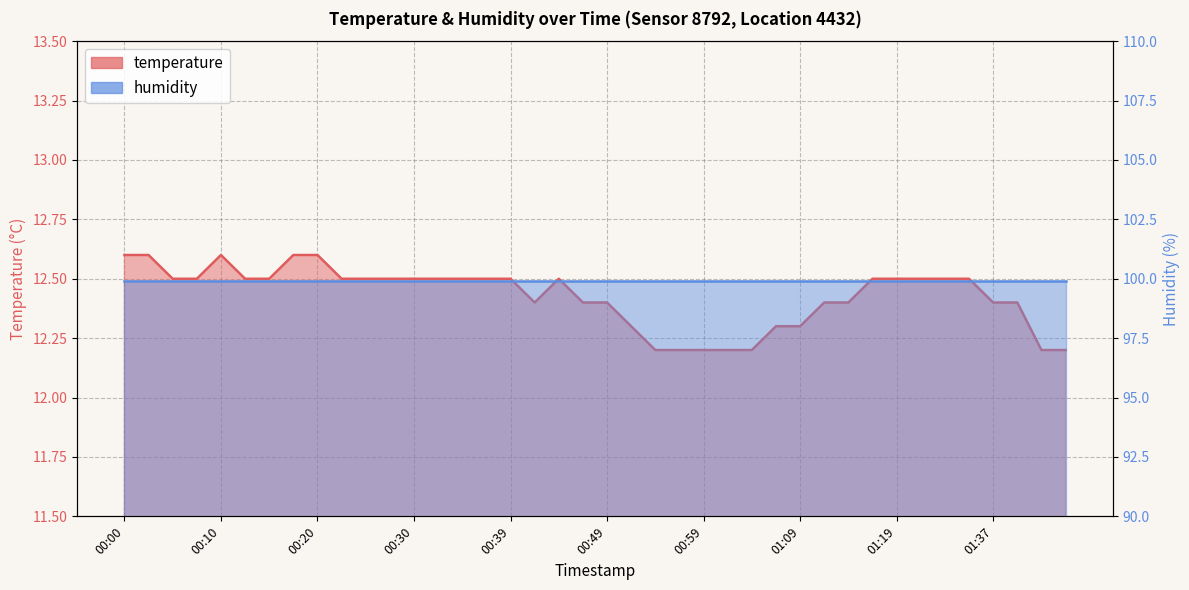

The chart shows a value of 21.3 at 00:37. True or false?

False